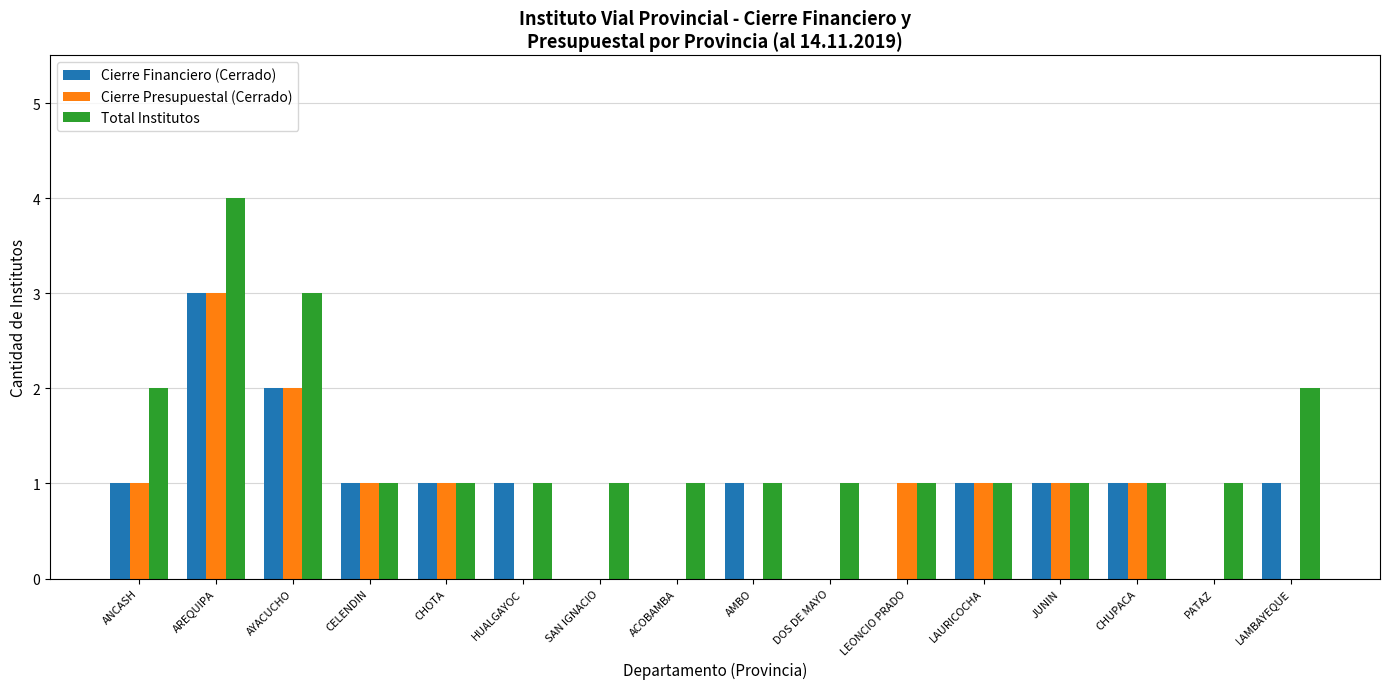

What is the total value across all series at AMBO?

2